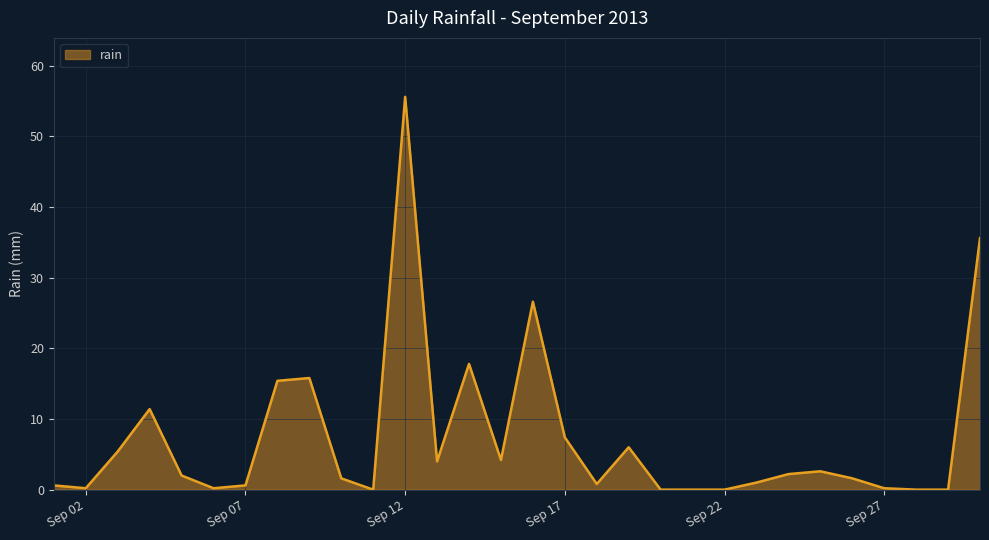

What is the difference between the maximum and minimum values?

55.6